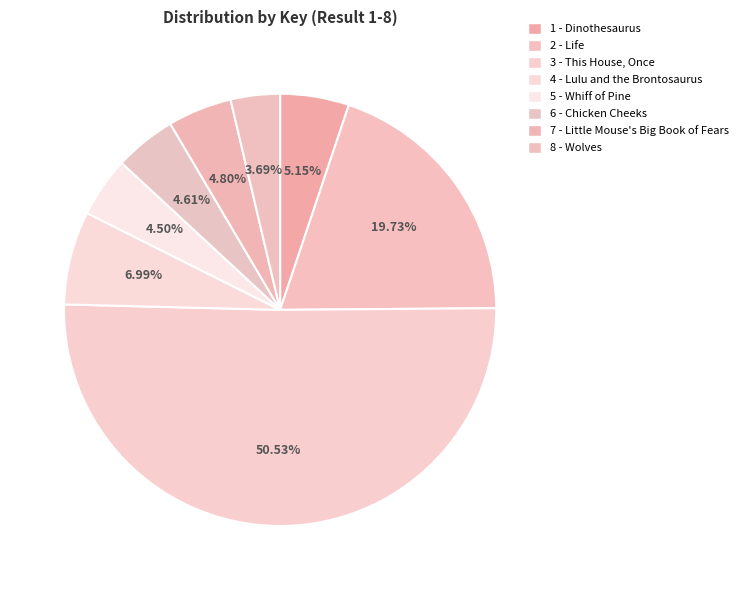

To the nearest percent, what is the average slice percentage?

12%